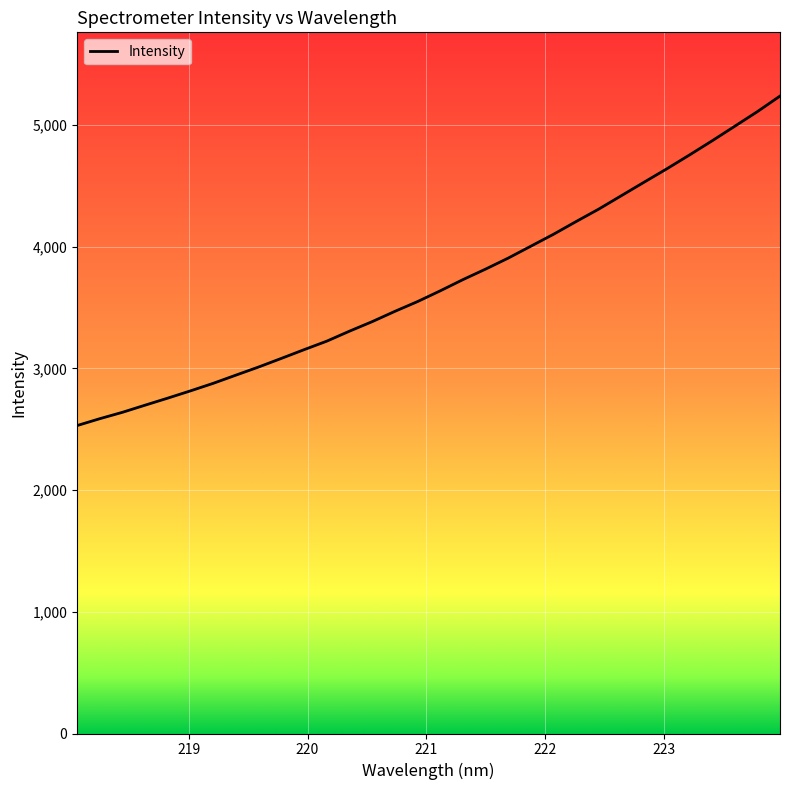

What is the greatest value displayed?

5236.3